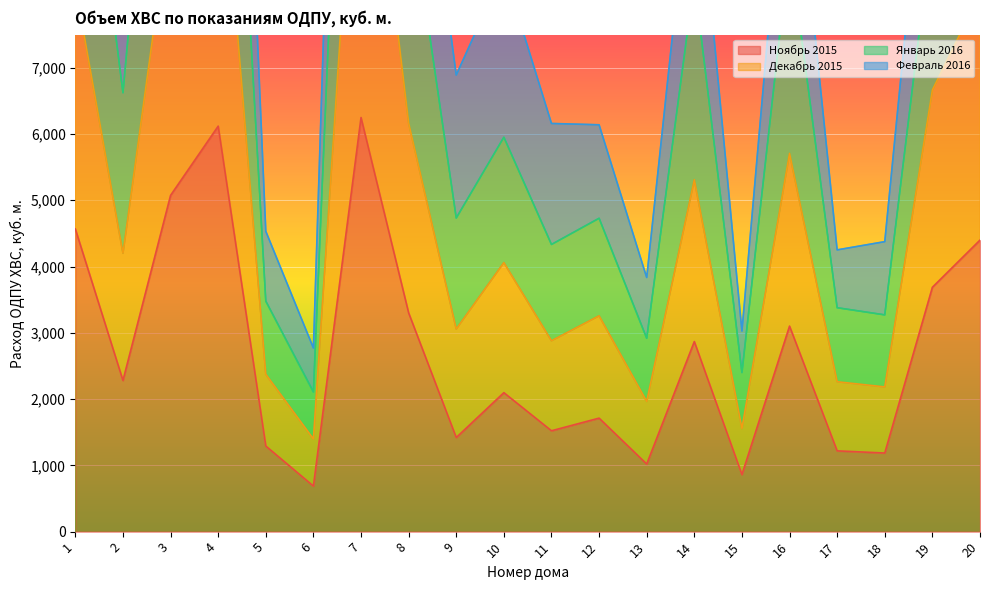

What is the highest value of the Ноябрь 2015 series?

6249.1